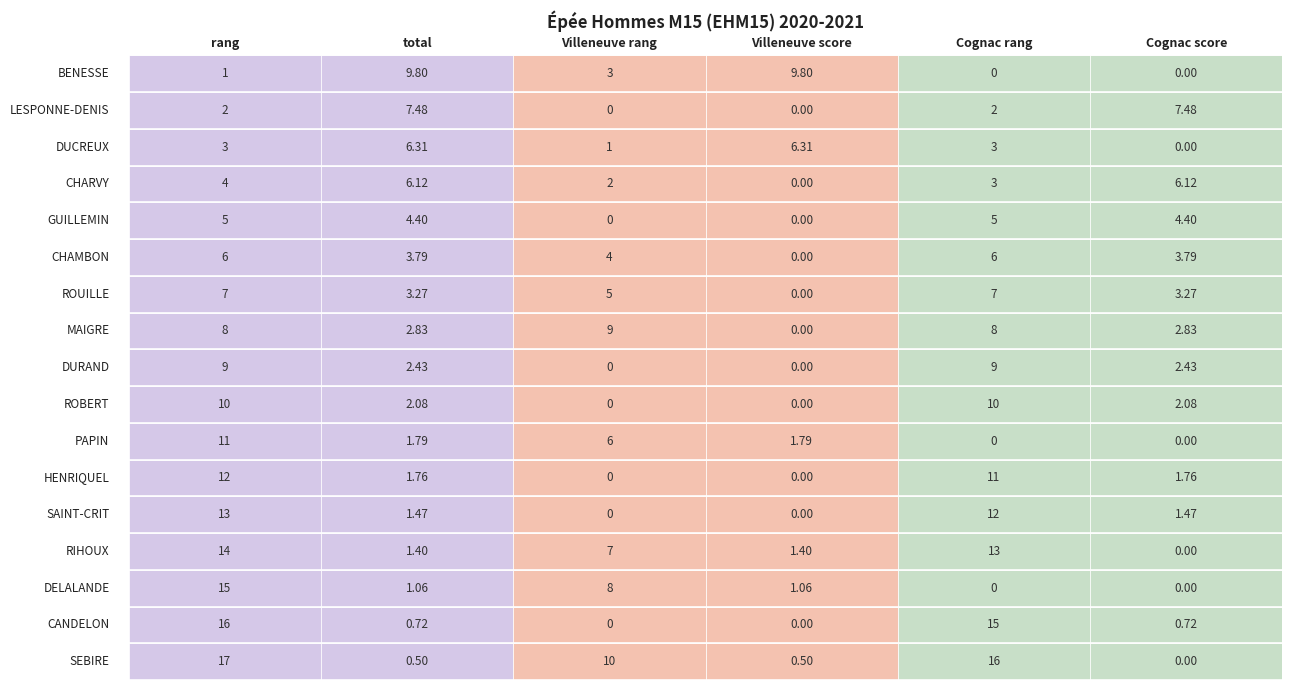

Reading left to right, extract all data points from this chart.

rang: 0=1.0	1=2.0	2=3.0	3=4.0	4=5.0	5=6.0	6=7.0	7=8.0	8=9.0	9=10.0	10=11.0	11=12.0	12=13.0	13=14.0	14=15.0	15=16.0	16=17.0
total: 0=9.8	1=7.5	2=6.3	3=6.1	4=4.4	5=3.8	6=3.3	7=2.8	8=2.4	9=2.1	10=1.8	11=1.8	12=1.5	13=1.4	14=1.1	15=0.7	16=0.5
Villeneuve rang: 0=3.0	1=0.0	2=1.0	3=2.0	4=0.0	5=4.0	6=5.0	7=9.0	8=0.0	9=0.0	10=6.0	11=0.0	12=0.0	13=7.0	14=8.0	15=0.0	16=10.0
Villeneuve score: 0=9.8	1=0.0	2=6.3	3=0.0	4=0.0	5=0.0	6=0.0	7=0.0	8=0.0	9=0.0	10=1.8	11=0.0	12=0.0	13=1.4	14=1.1	15=0.0	16=0.5
Cognac rang: 0=0.0	1=2.0	2=3.0	3=3.0	4=5.0	5=6.0	6=7.0	7=8.0	8=9.0	9=10.0	10=0.0	11=11.0	12=12.0	13=13.0	14=0.0	15=15.0	16=16.0
Cognac score: 0=0.0	1=7.5	2=0.0	3=6.1	4=4.4	5=3.8	6=3.3	7=2.8	8=2.4	9=2.1	10=0.0	11=1.8	12=1.5	13=0.0	14=0.0	15=0.7	16=0.0